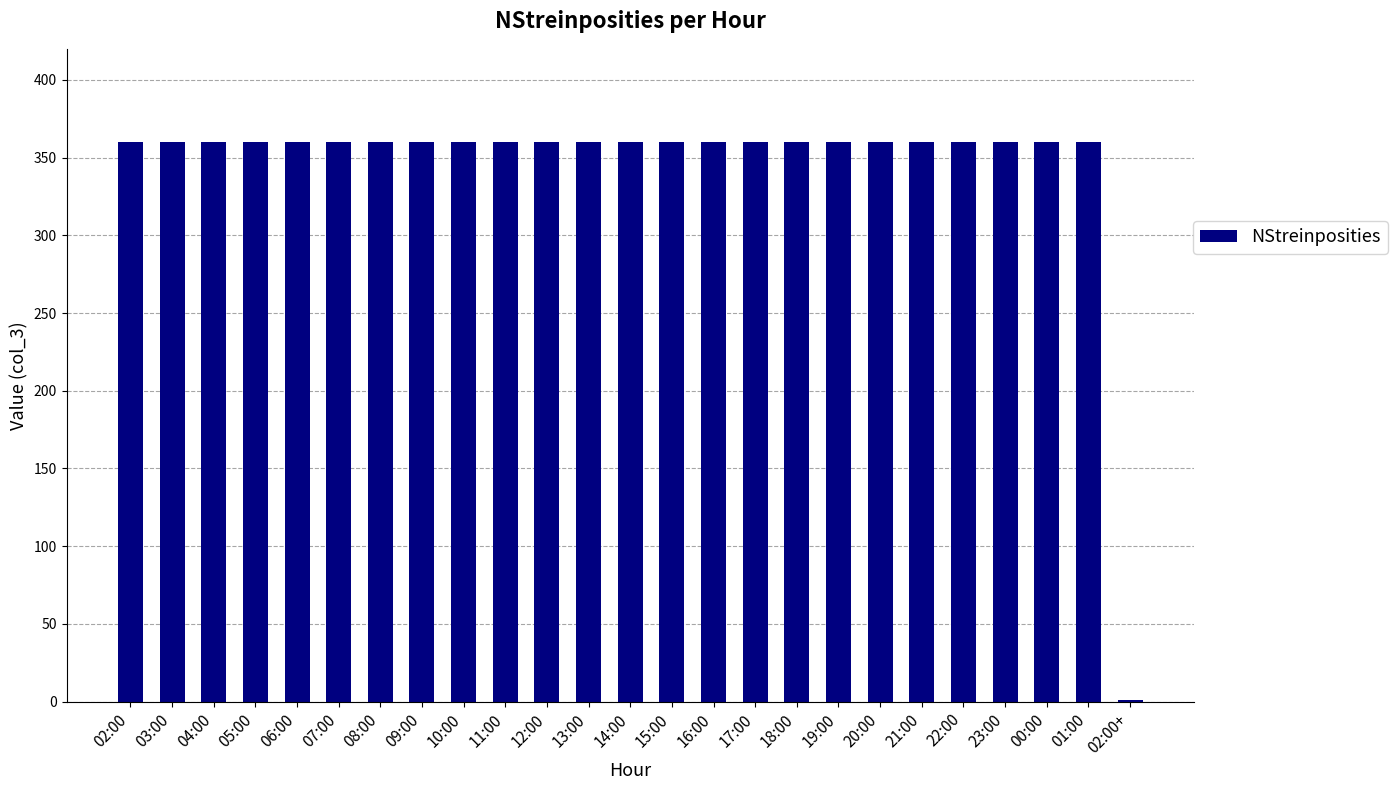

What is the greatest value displayed?

360